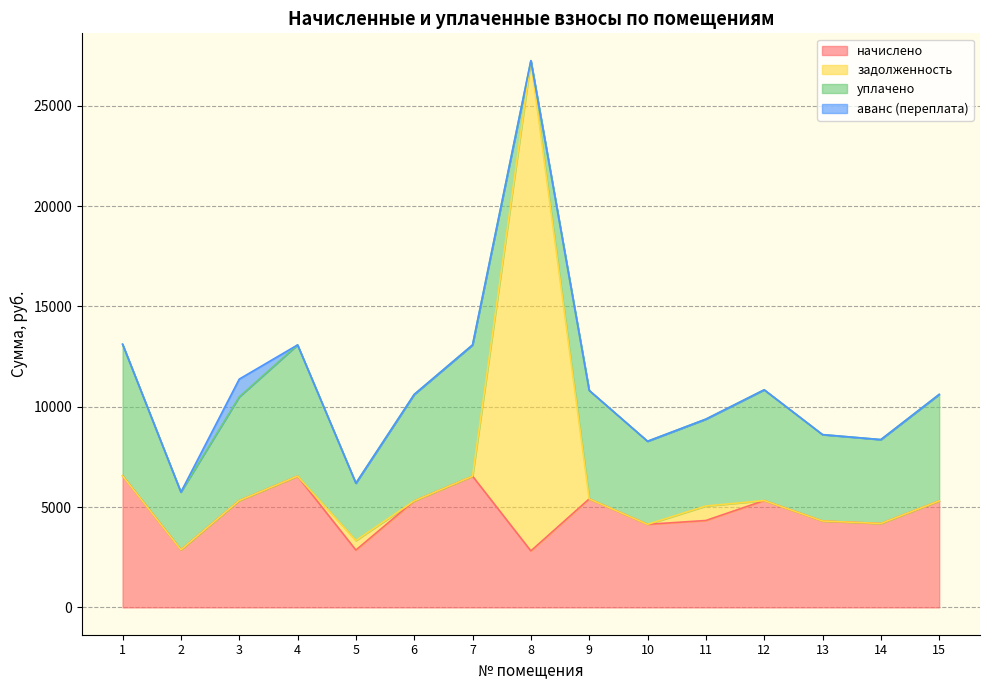

At which category is the sum across all series the highest?

8